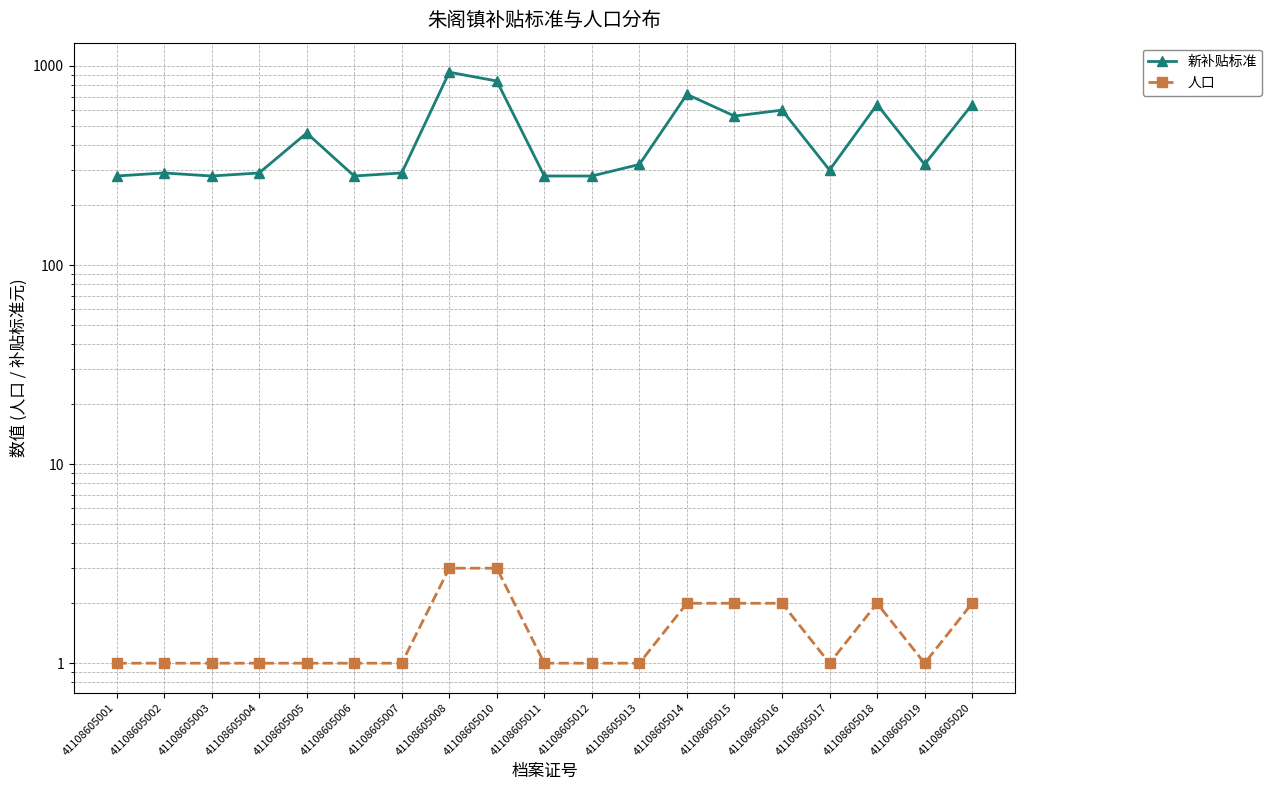

What is the difference between the highest and lowest values at 41108605002?

289